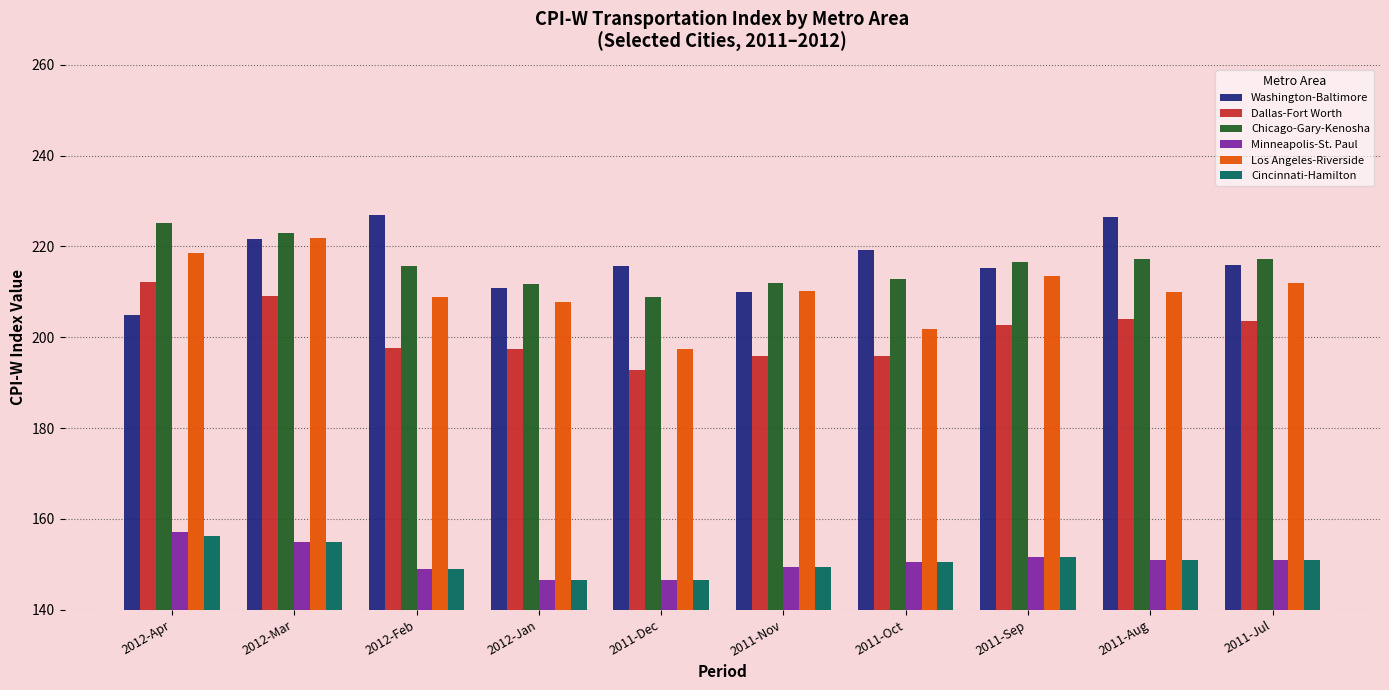

What is the value of the Chicago-Gary-Kenosha bar at the 4th from the left?

211.7